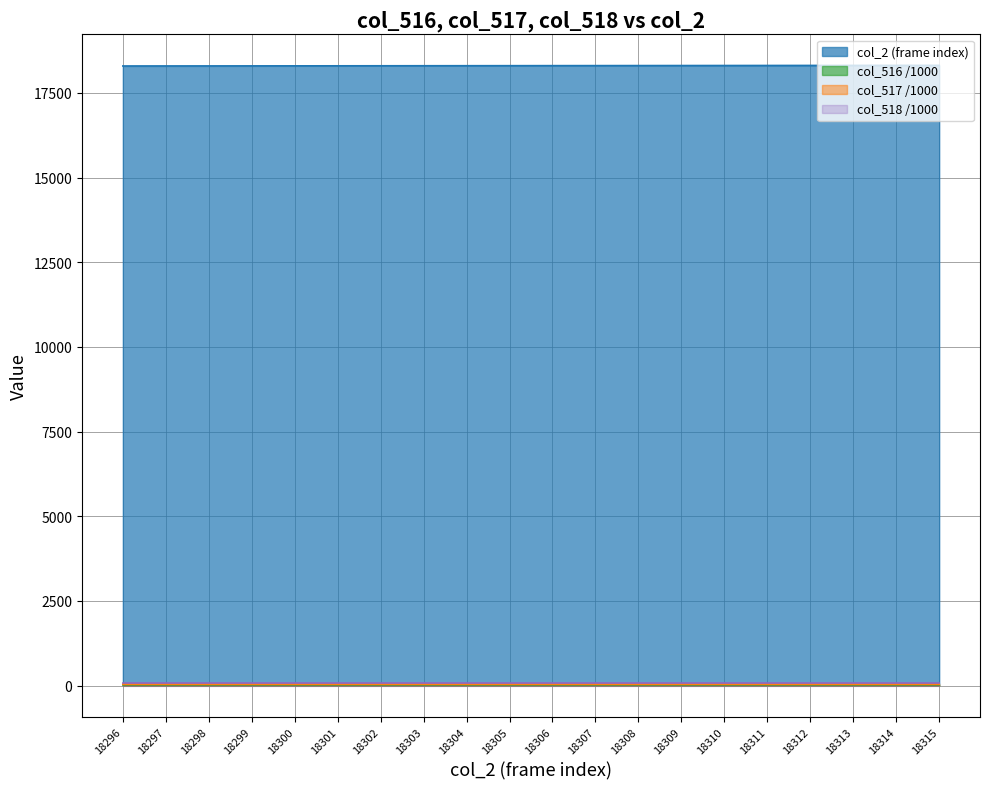

How many lines are shown in the chart?

4